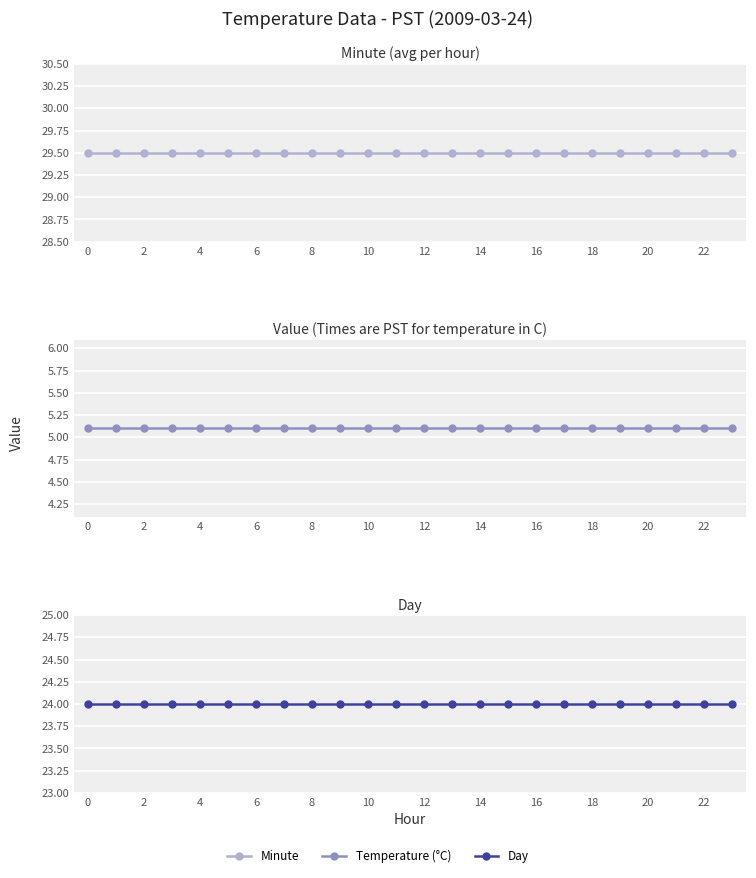

What is the total value across all series at 22?

58.6